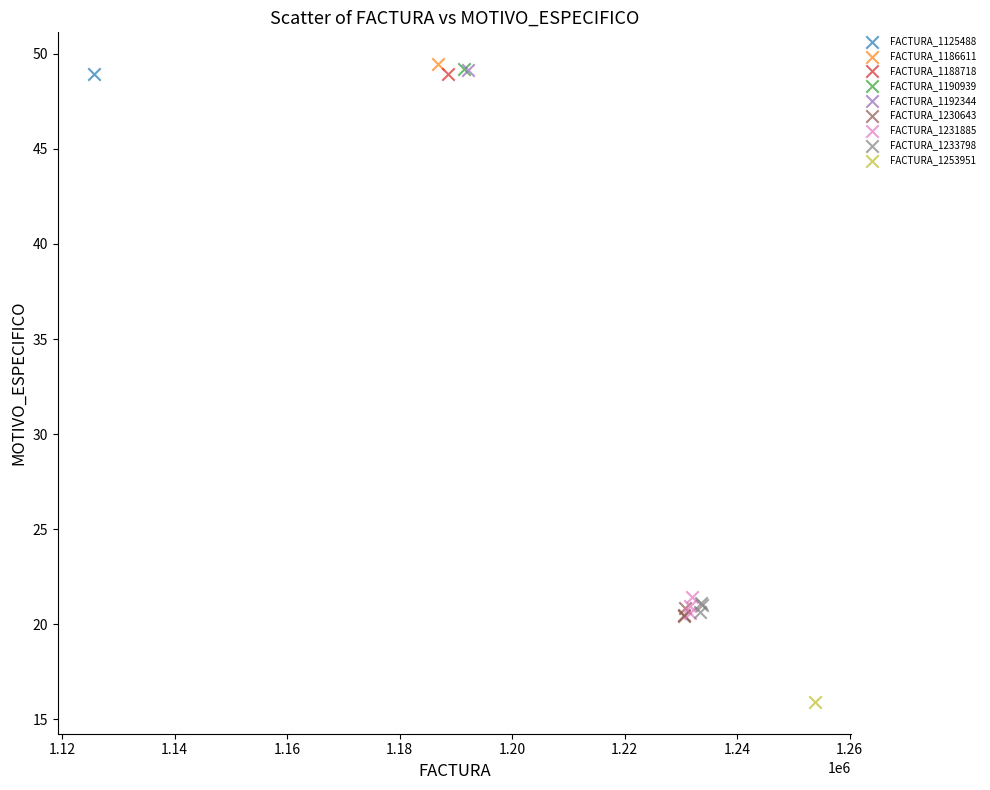

What are all the series names shown in the legend?

FACTURA_1125488, FACTURA_1186611, FACTURA_1188718, FACTURA_1190939, FACTURA_1192344, FACTURA_1230643, FACTURA_1231885, FACTURA_1233798, FACTURA_1253951